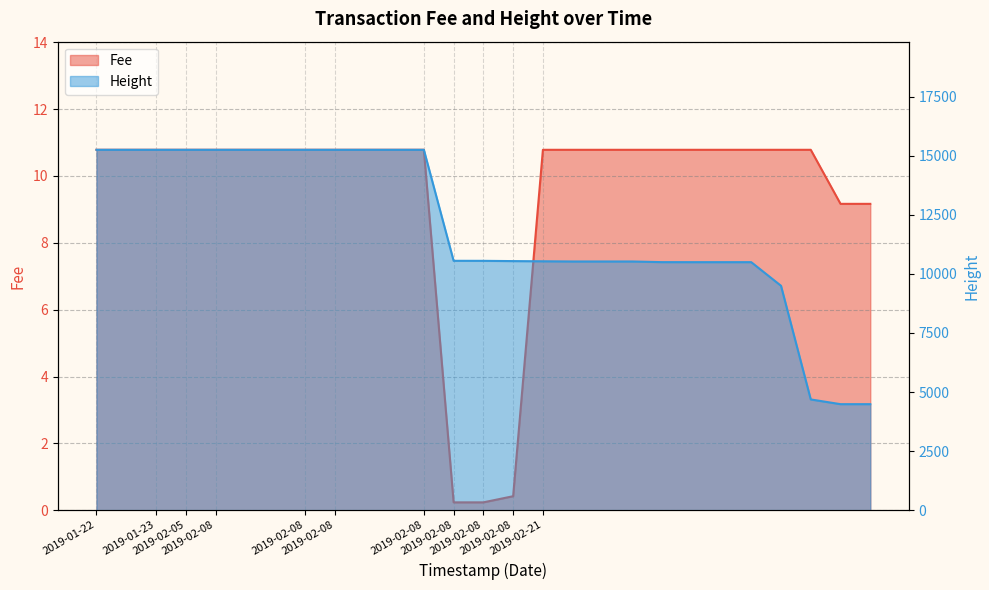

Count the number of categories in the chart.

27